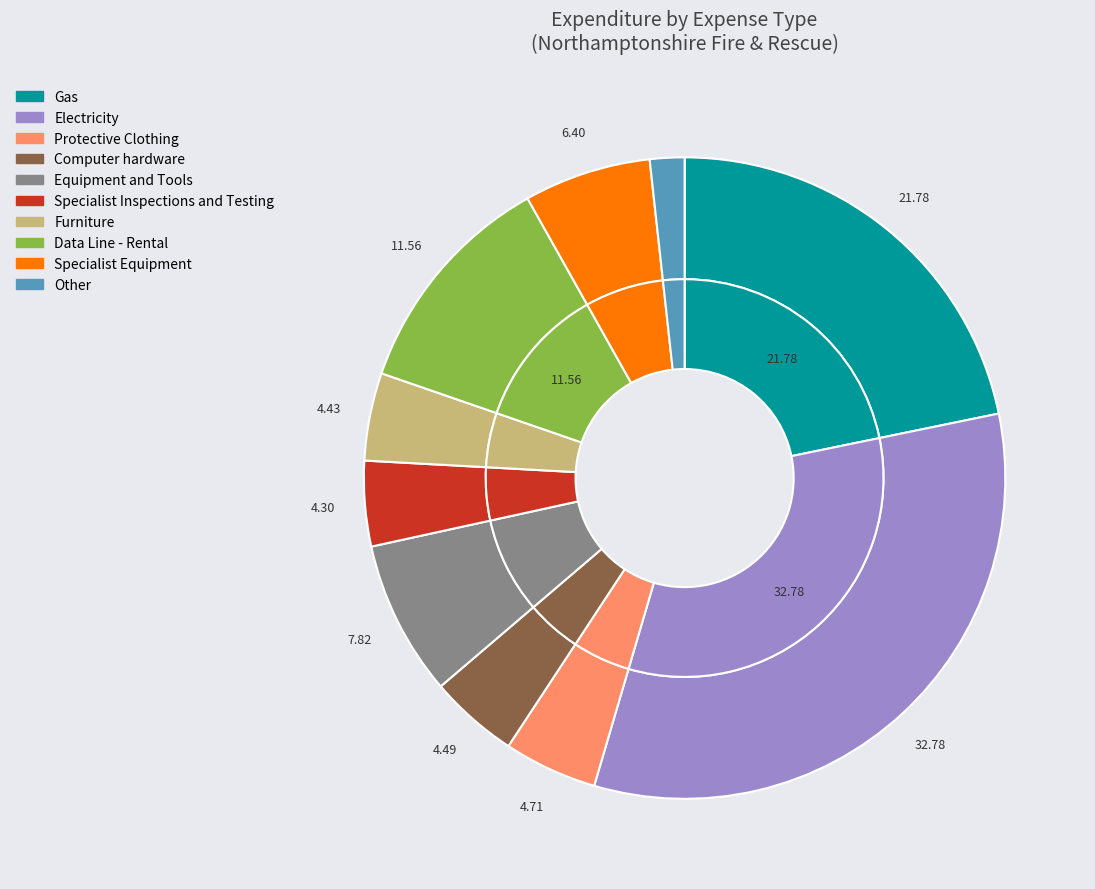

How many segments does this pie chart have?

10